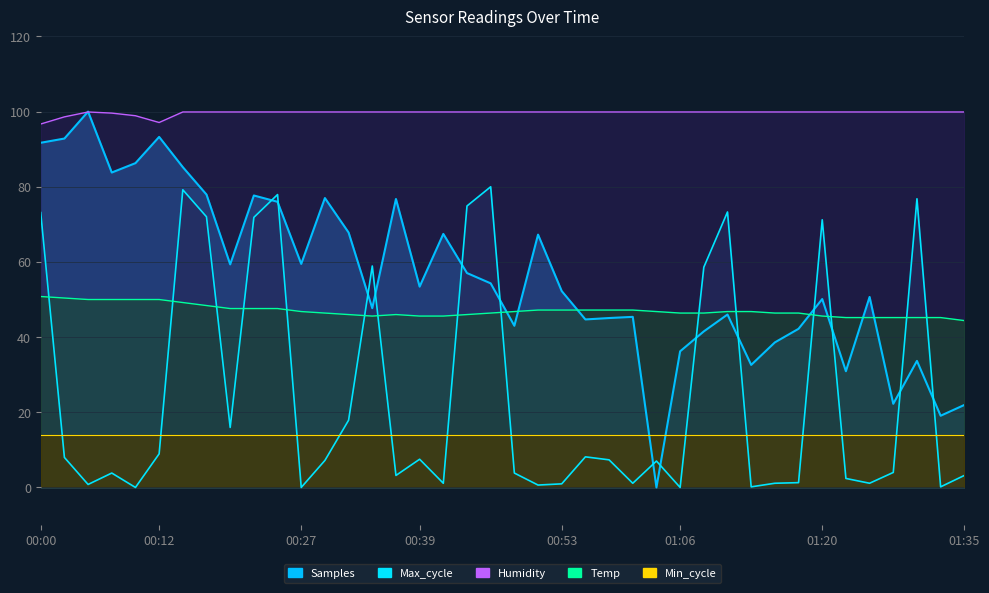

How many values in the Max_cycle series exceed 7?

21